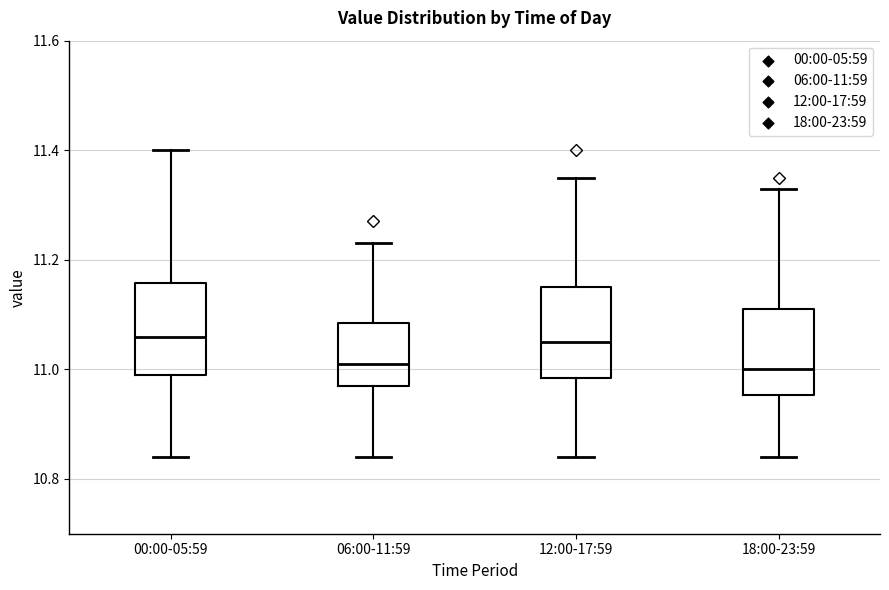

Where is the lower edge of the box for 12:00-17:59 on the y-axis? The values are not printed on the chart, so give them approximately, as read against the axis.

10.98